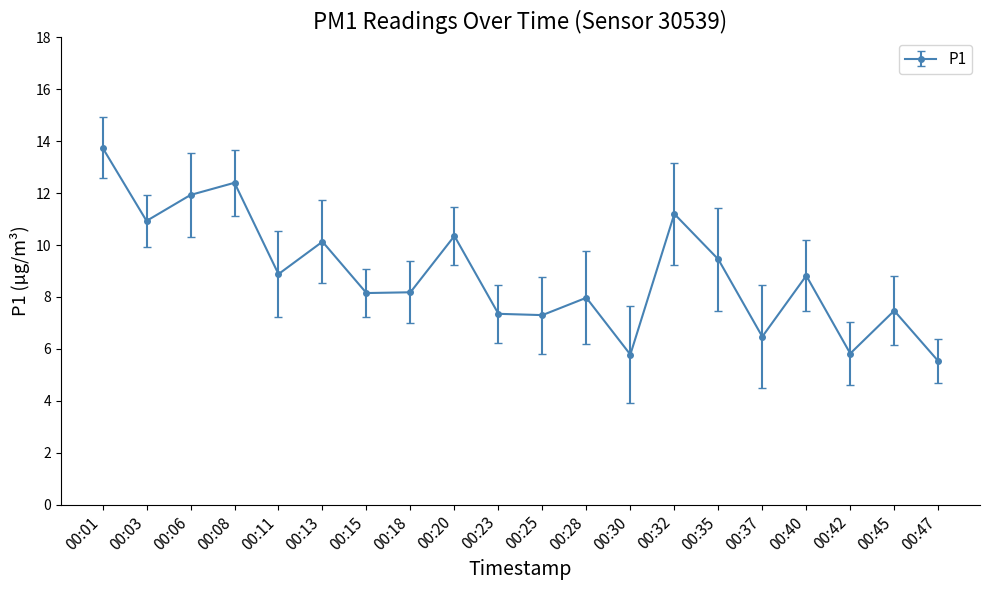

Is it true that the value at 00:45 is 1.7?

False